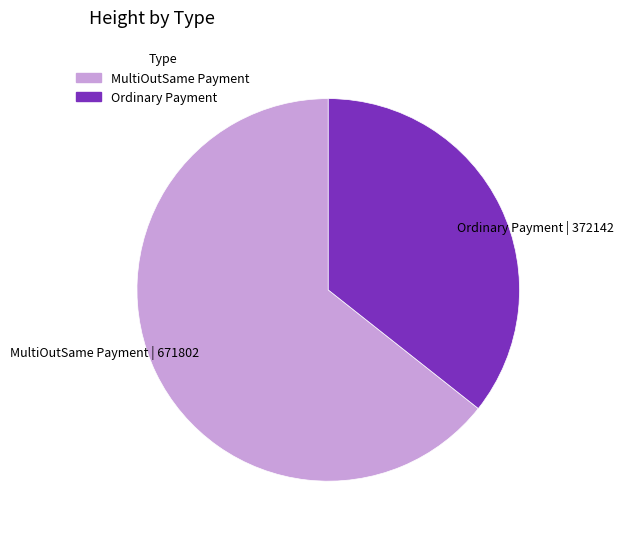

Combined, do Ordinary Payment and MultiOutSame Payment account for over 50%?

Yes